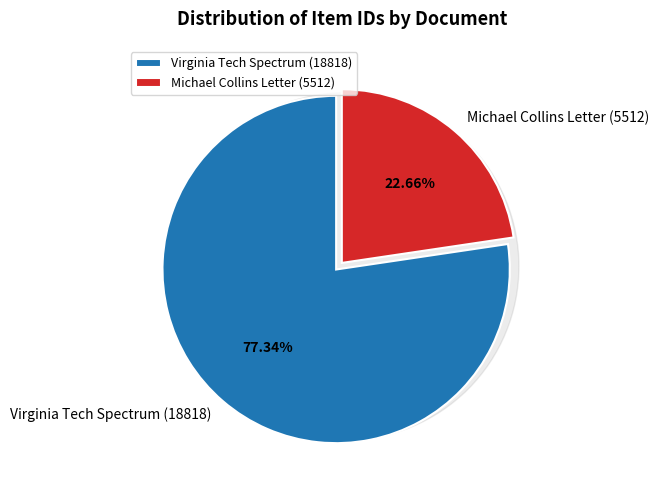

To the nearest percent, what is the difference between the largest and smallest slice percentages?

55%